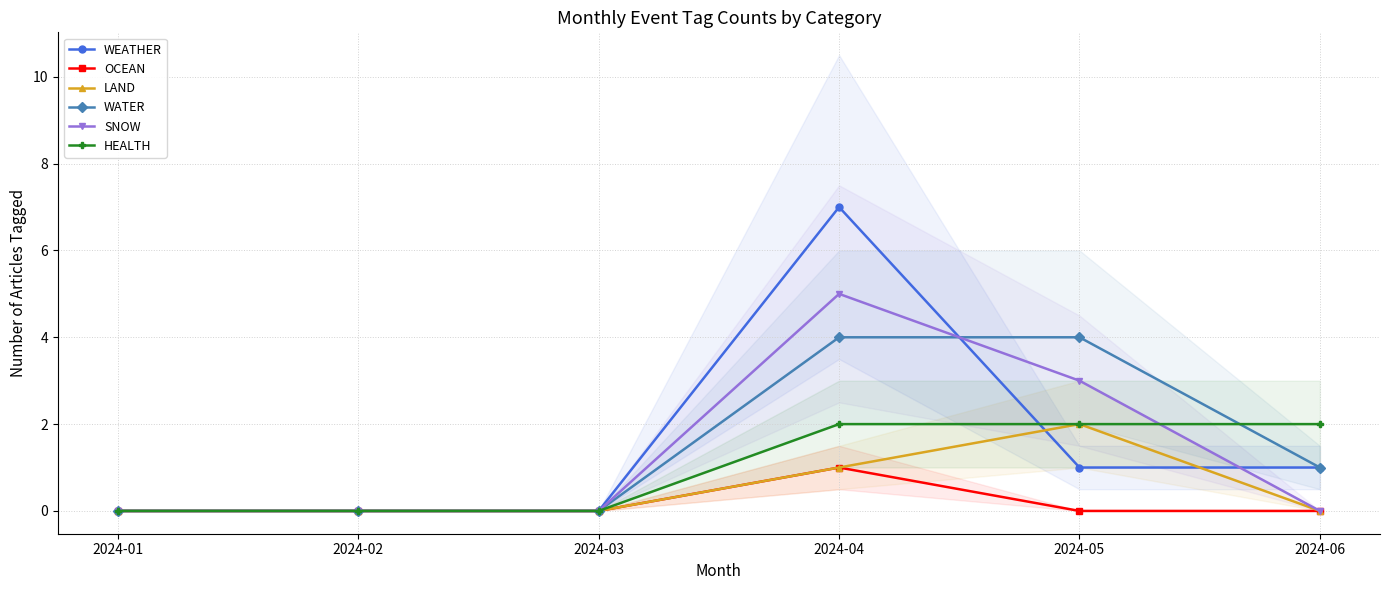

The HEALTH series shows 3 at 2024-05. True or false?

False